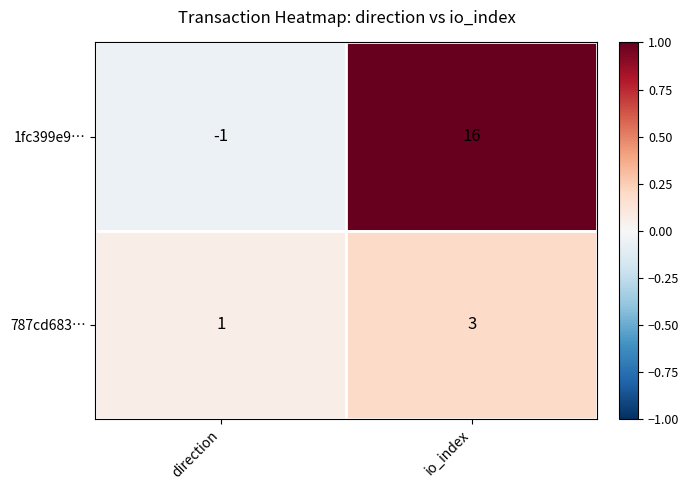

The 1fc399e9… series shows 21 at io_index. True or false?

False